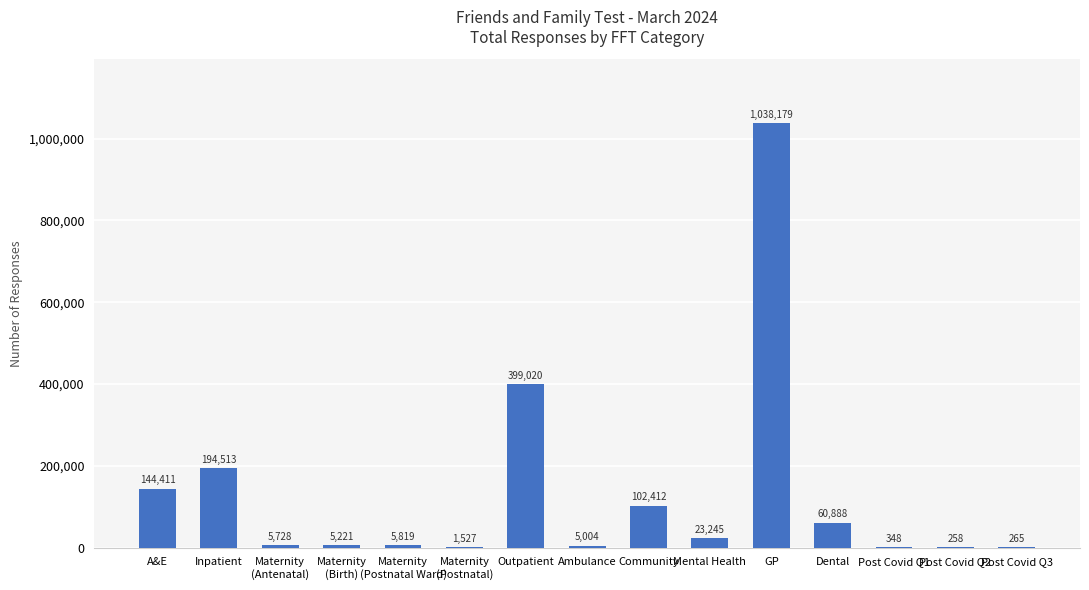

What is the approximate value at GP?

1038179